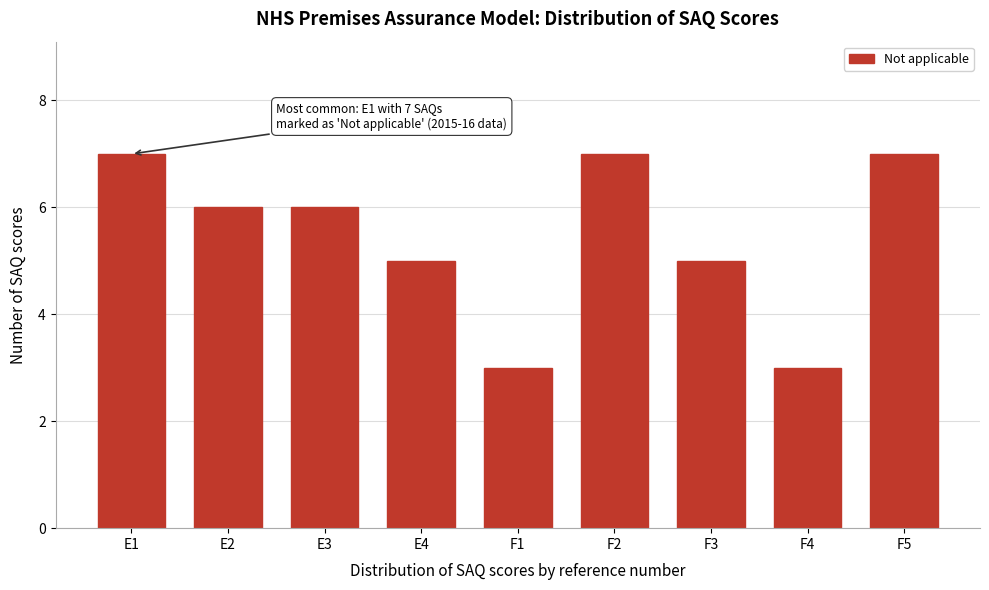

Reading right to left, transcribe all the data shown in this chart.

F5=7	F4=3	F3=5	F2=7	F1=3	E4=5	E3=6	E2=6	E1=7